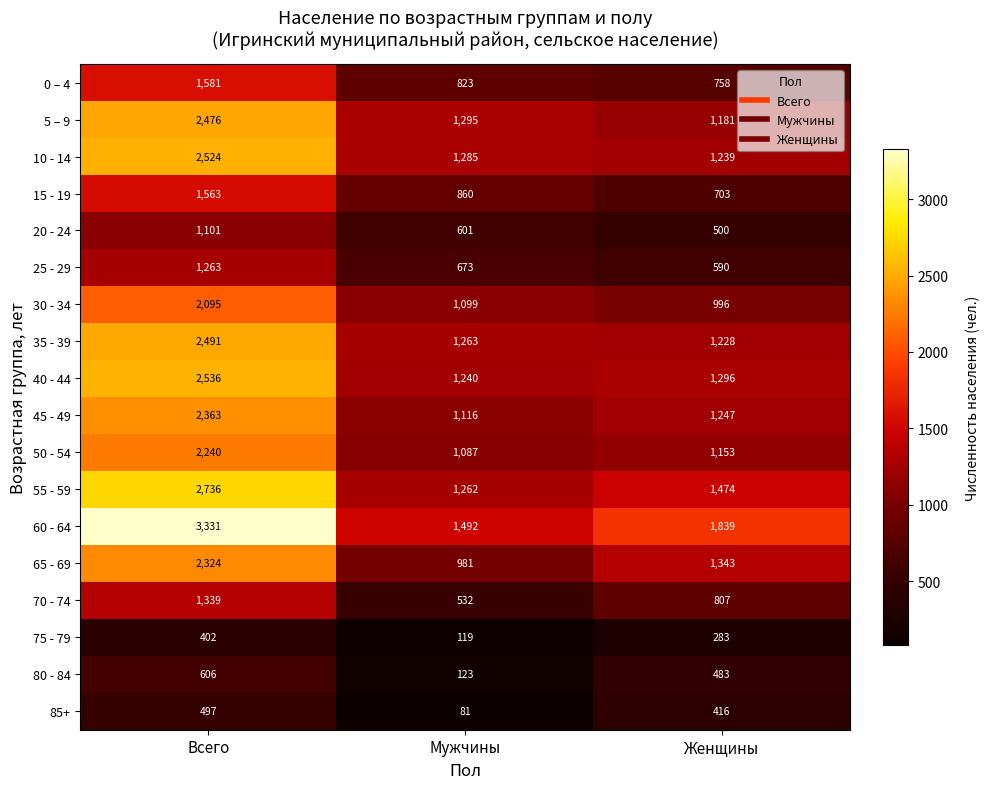

Which series has the largest total across all categories?

60 - 64